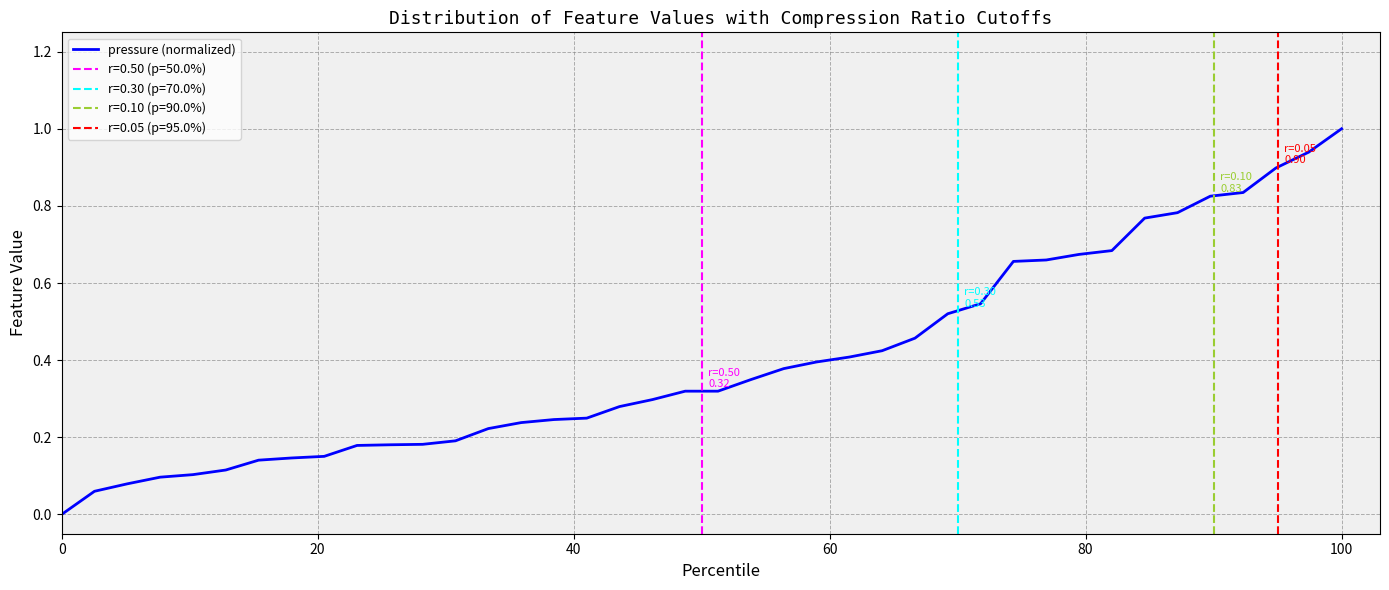

Between 20 and 28, which is larger?

28